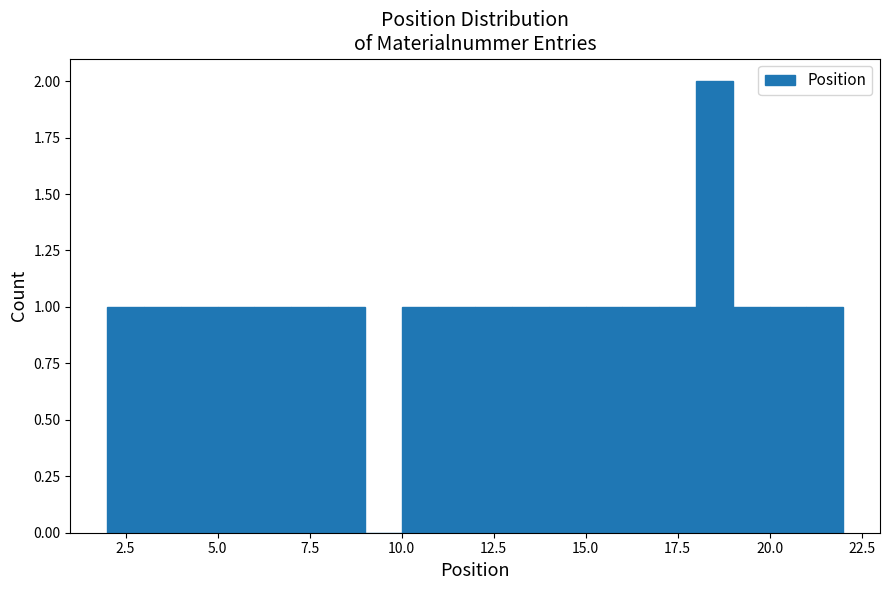

Read against the x-axis, roughly where is the centre of the tallest bar?

18.5